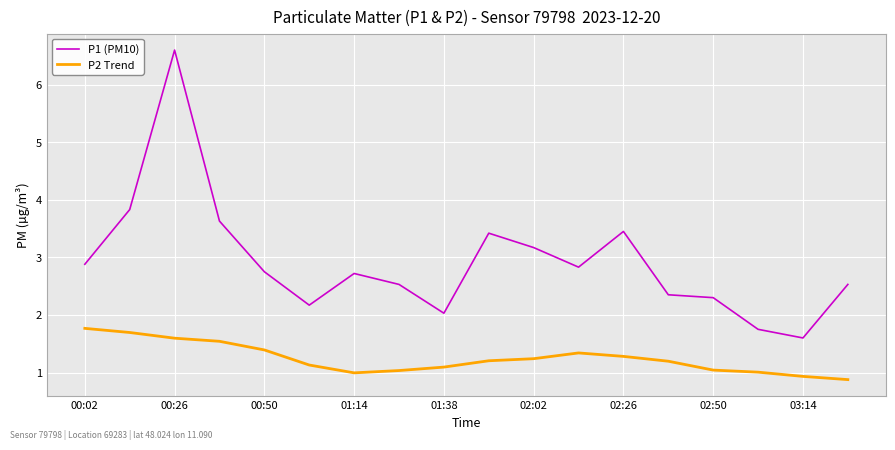

List the series in order of their peak value, highest first.

P1 (PM10), P2 Trend